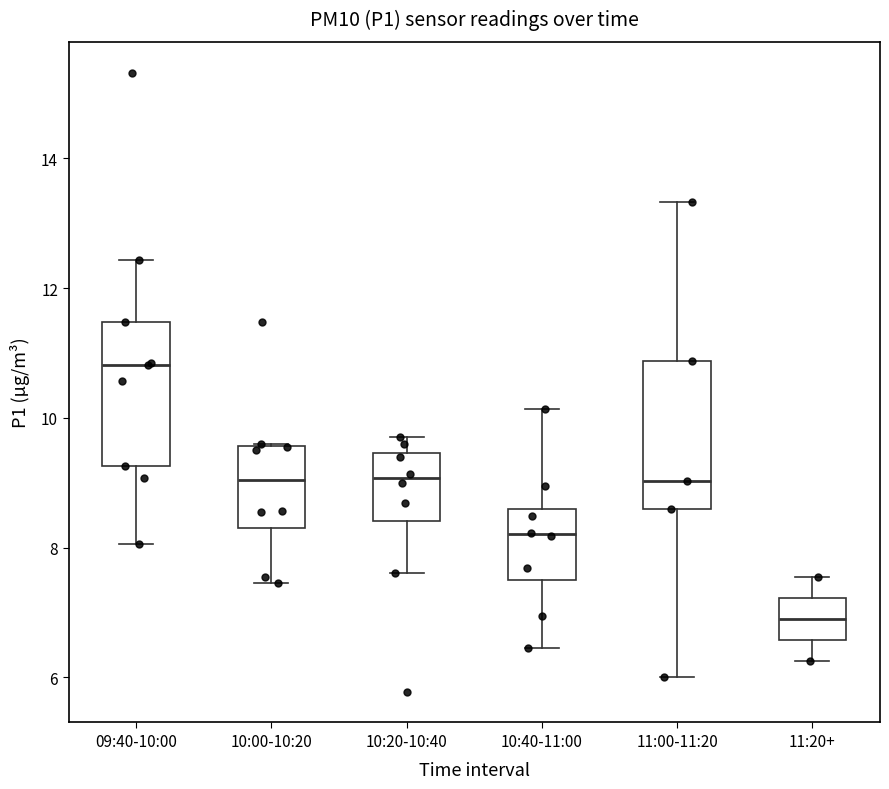

Reading left to right, transcribe this box plot: for each box, give where its median line is, the range the box spans, and where its two whiskers end, as read against the y-axis. The values are not printed on the chart, so give them approximately, as read against the axis.

09:40-10:00: median 10.8, box 9.2 to 11.4, whiskers 8.0 to 12.4
10:00-10:20: median 9.0, box 8.4 to 9.6, whiskers 7.4 to 9.6
10:20-10:40: median 9.0, box 8.4 to 9.4, whiskers 7.6 to 9.8
10:40-11:00: median 8.2, box 7.4 to 8.6, whiskers 6.4 to 10.2
11:00-11:20: median 9.0, box 8.6 to 10.8, whiskers 6.0 to 13.4
11:20+: median 7.0, box 6.6 to 7.2, whiskers 6.2 to 7.6